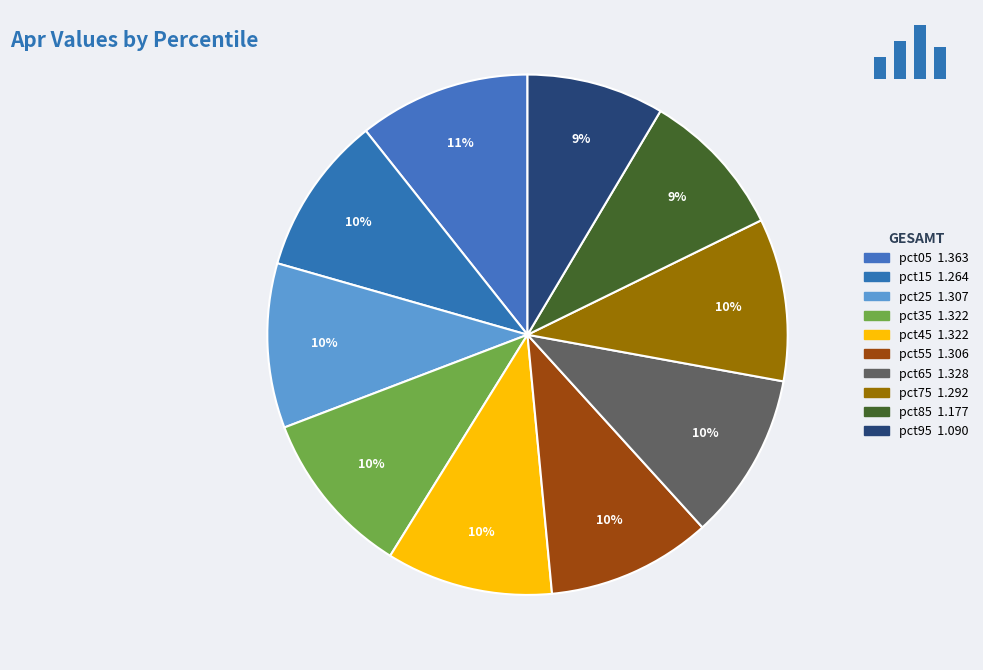

How many slices are in this pie chart?

10